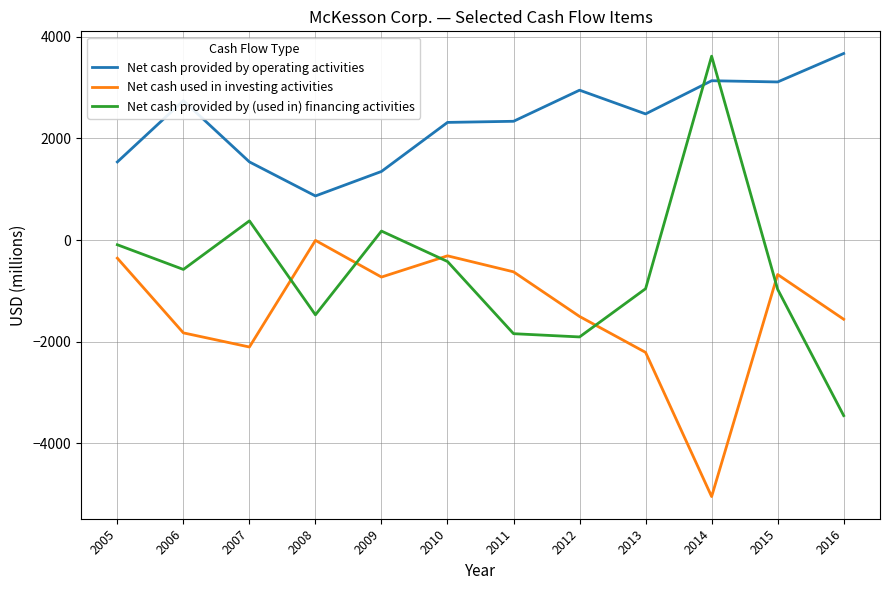

What is the total value across all series at 2012?

-457